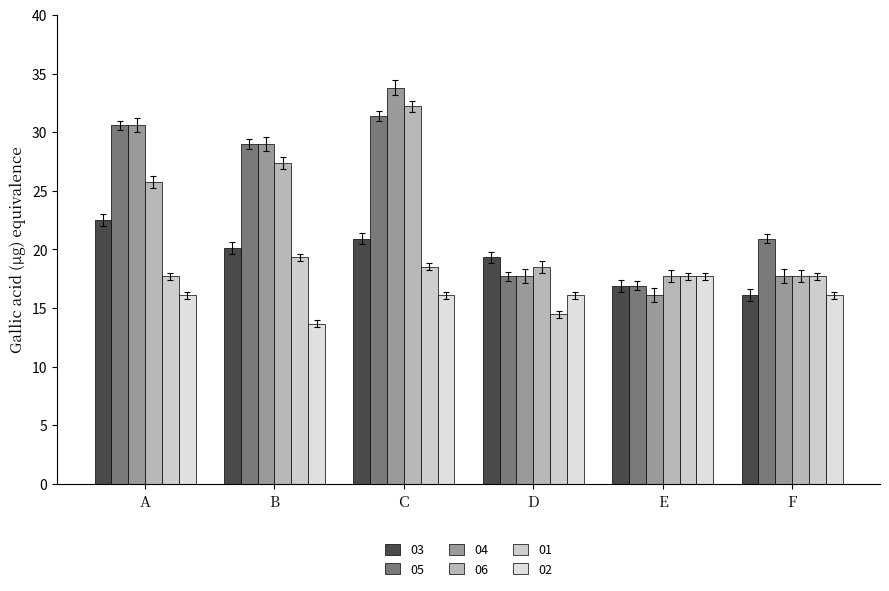

How many data points in 04 are above 28?

3